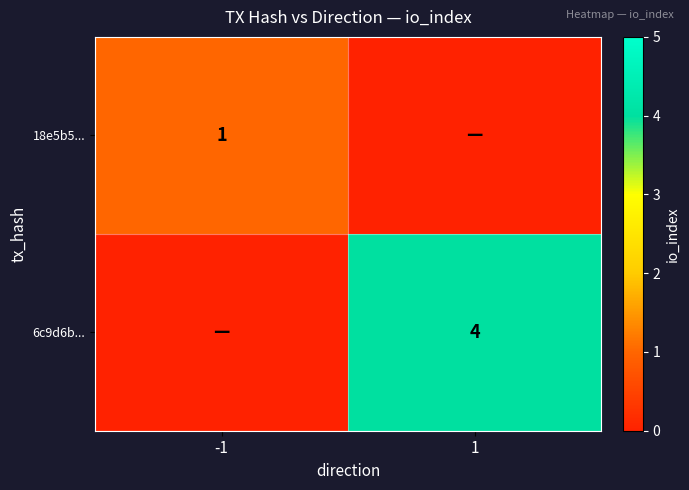

True or false: 6c9d6b... has a value of 4 at 1.

True